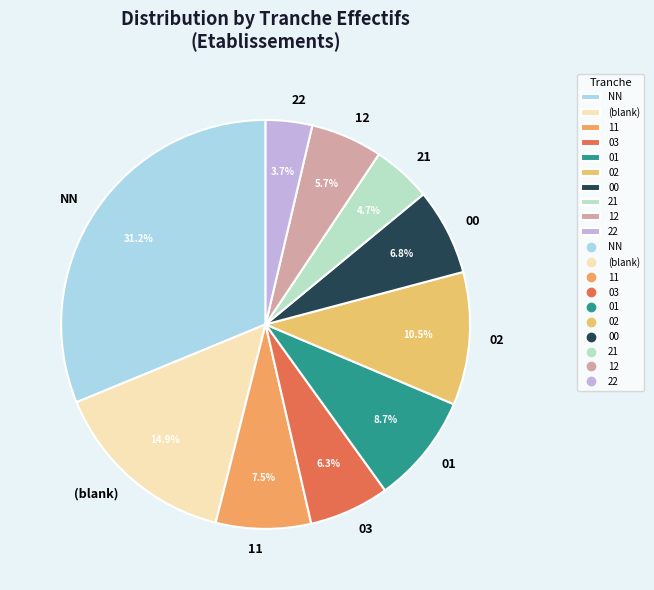

What percentage is the 00 slice, to the nearest percent?

7%